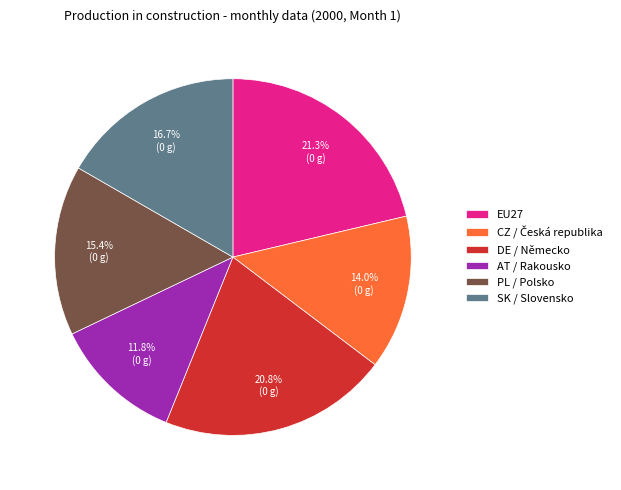

Does SK / Slovensko represent more than half of the total?

No